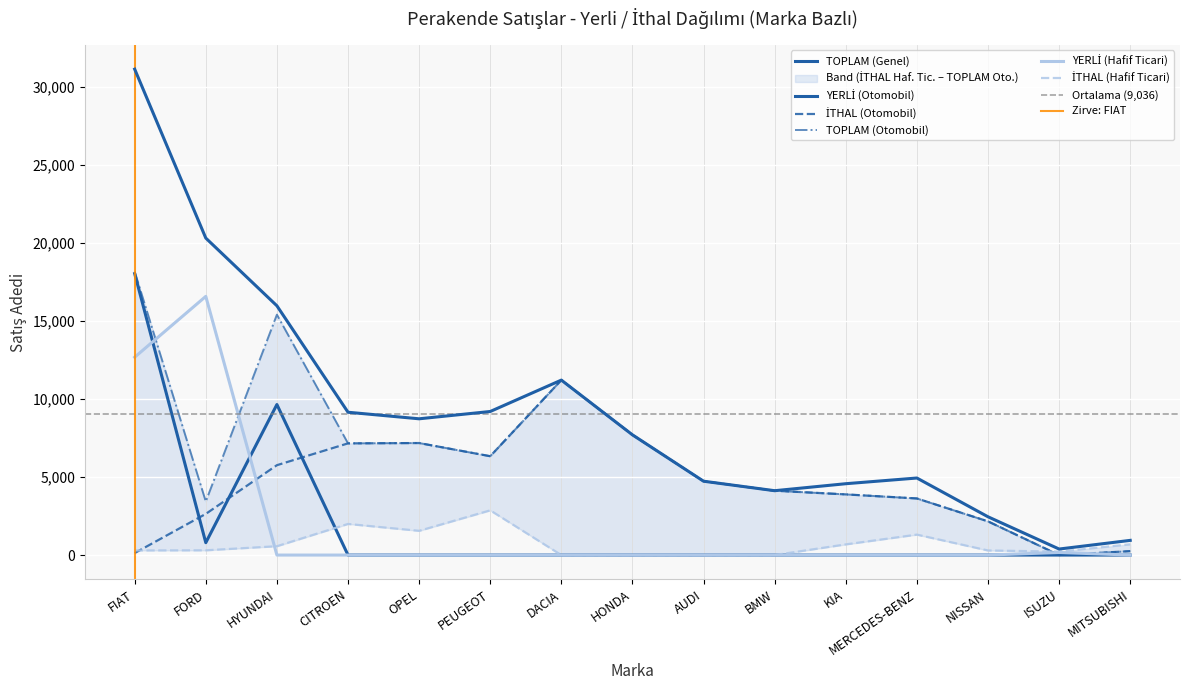

At how many categories does at least one series exceed 26168?

1